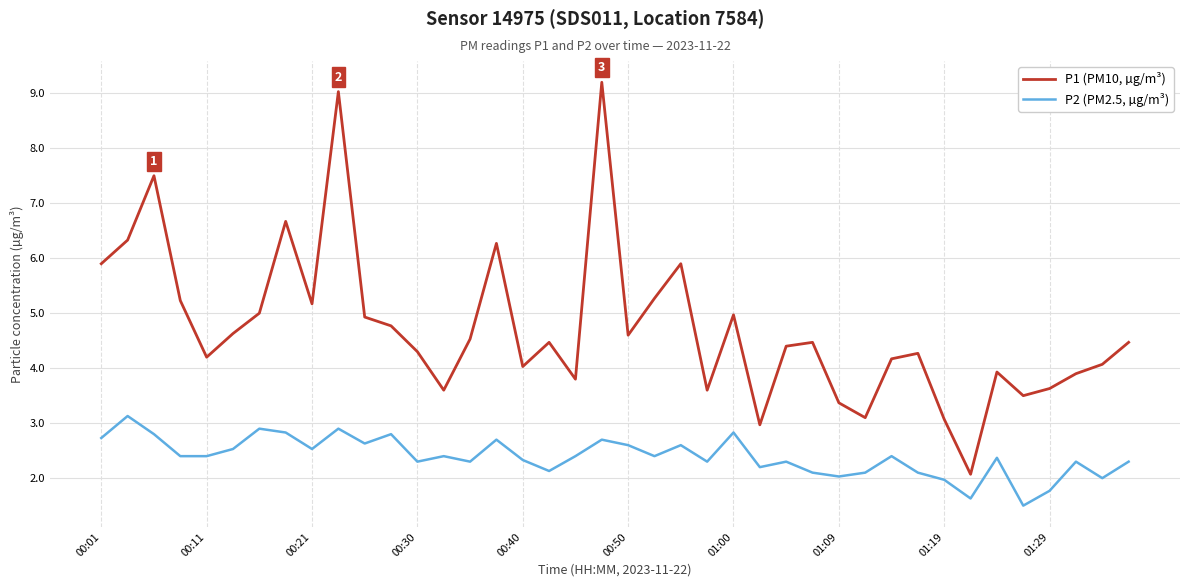

List the series in order of their peak value, lowest first.

P2 (PM2.5, µg/m³), P1 (PM10, µg/m³)